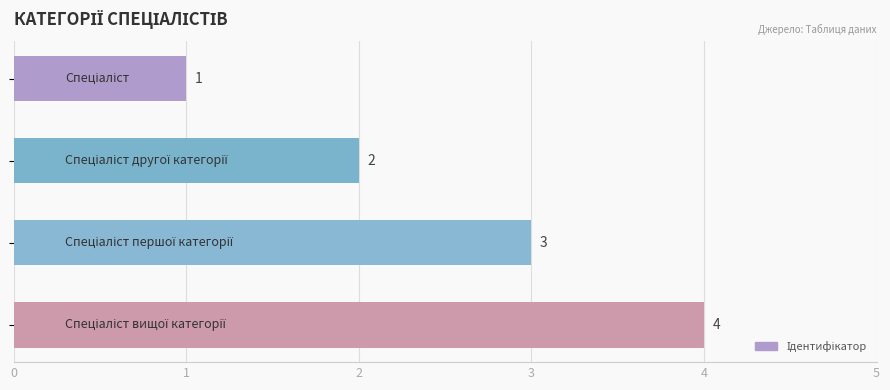

How many values are between 2 and 4?

3